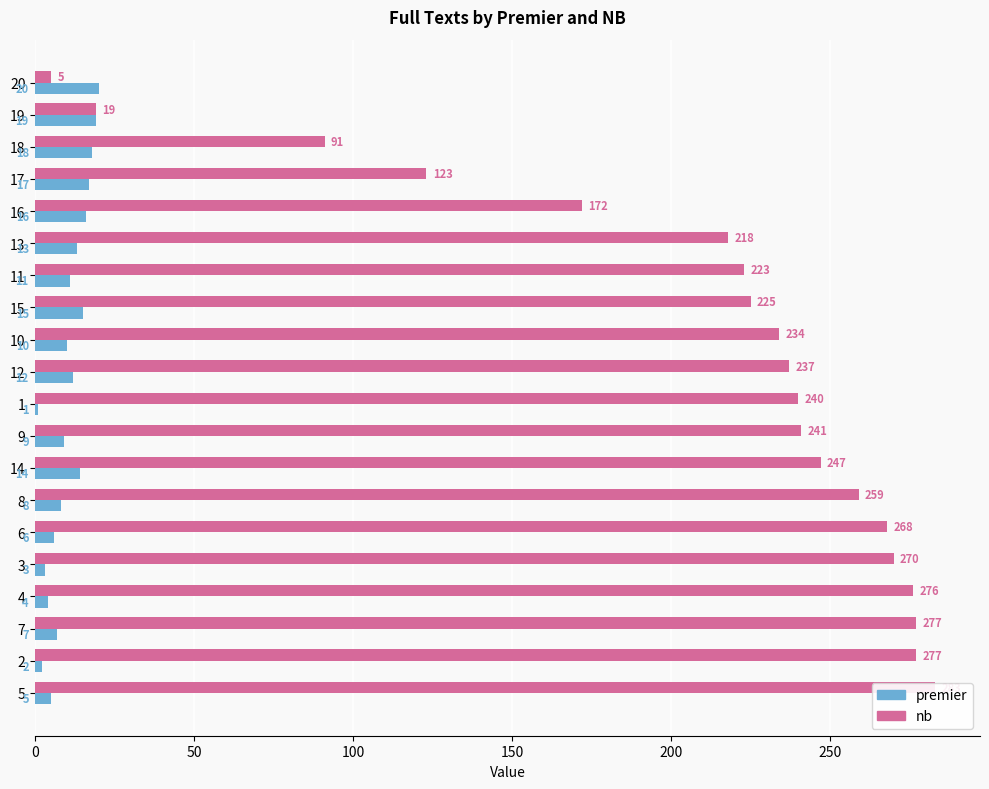

How many bars are there in total?

40